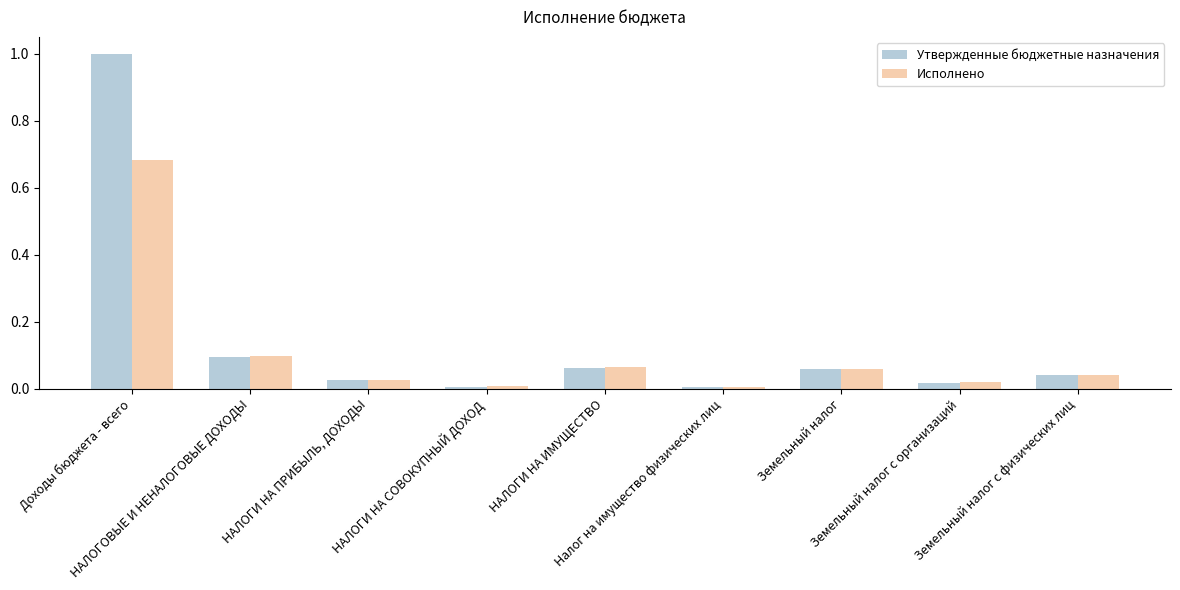

What is the sum of all Исполнено values?

1.0